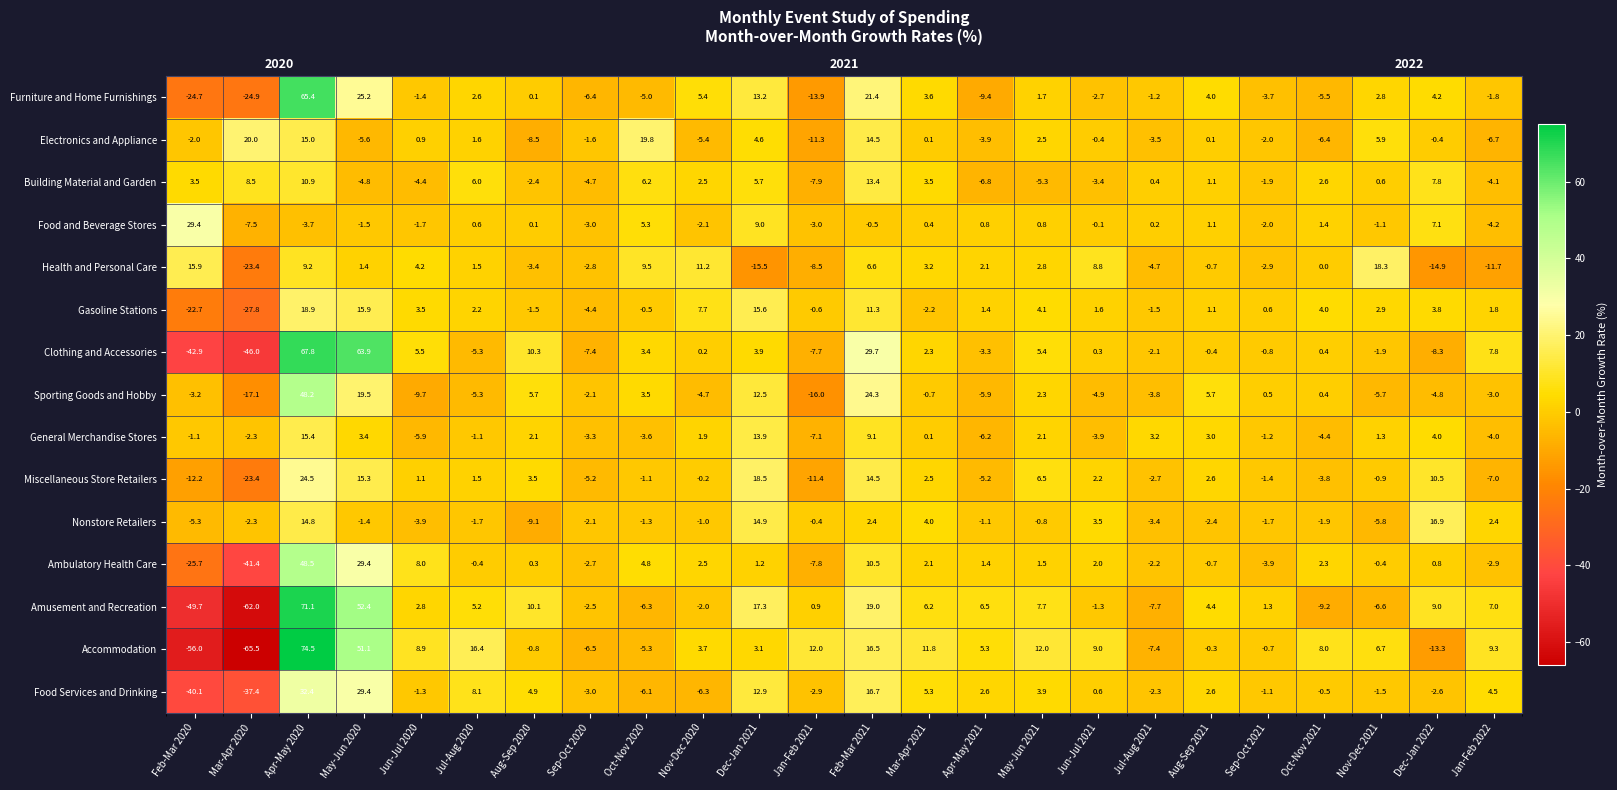

What is the sum of the Sporting Goods and Hobby values at Apr-May 2020 and Jun-Jul 2021?

43.3